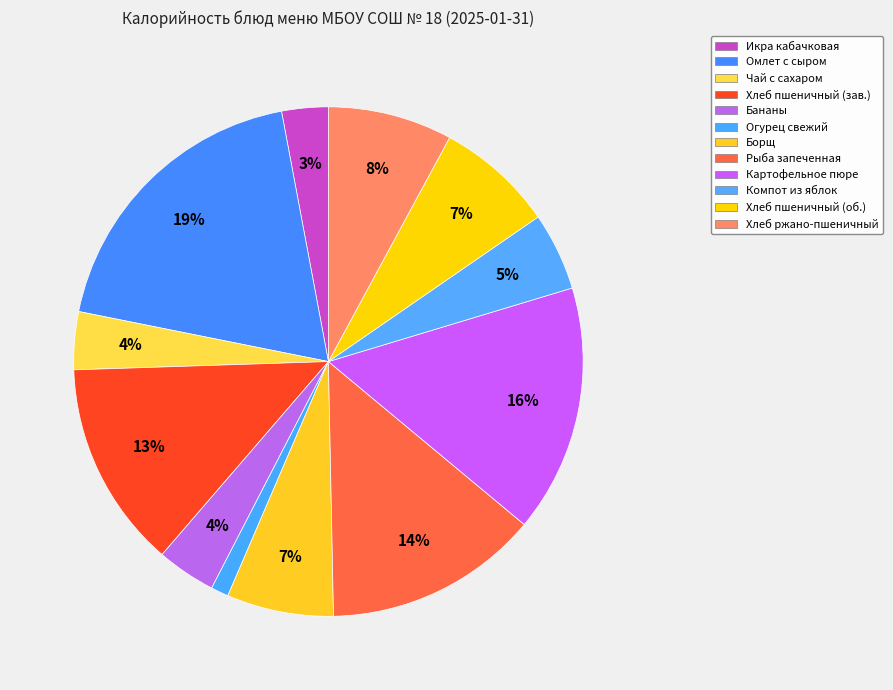

How many slices are in this pie chart?

12